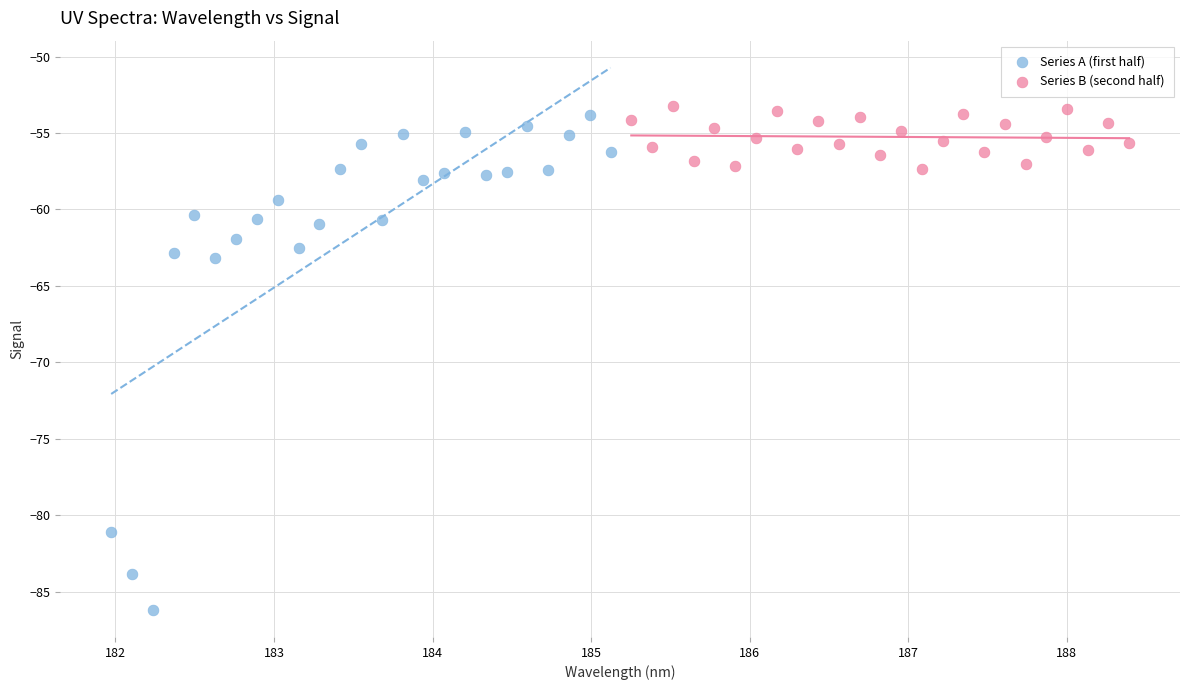

Which series has the largest Y range (max minus min)?

Series A (first half)